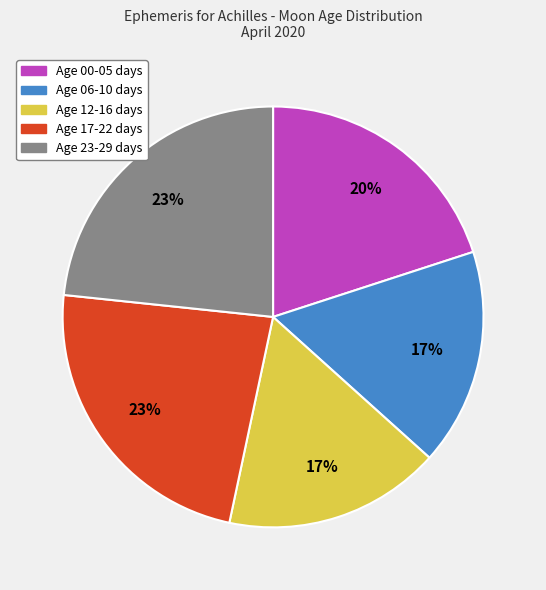

Between Age 00-05 days and Age 12-16 days, which is larger?

Age 00-05 days